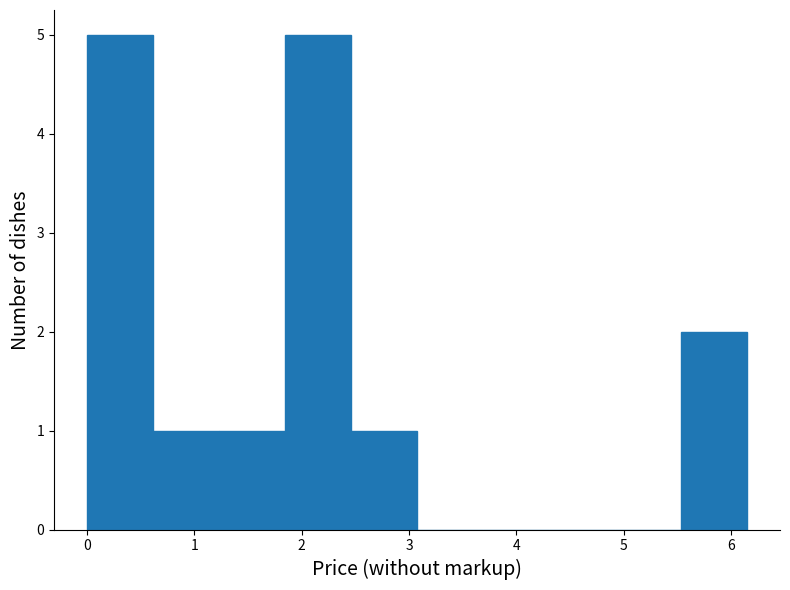

How tall is the bar that spans 1.2 to 1.8 on the x-axis? Neither the bar edges nor the heights are printed on the chart, so give them approximately, as read against the axes.

1